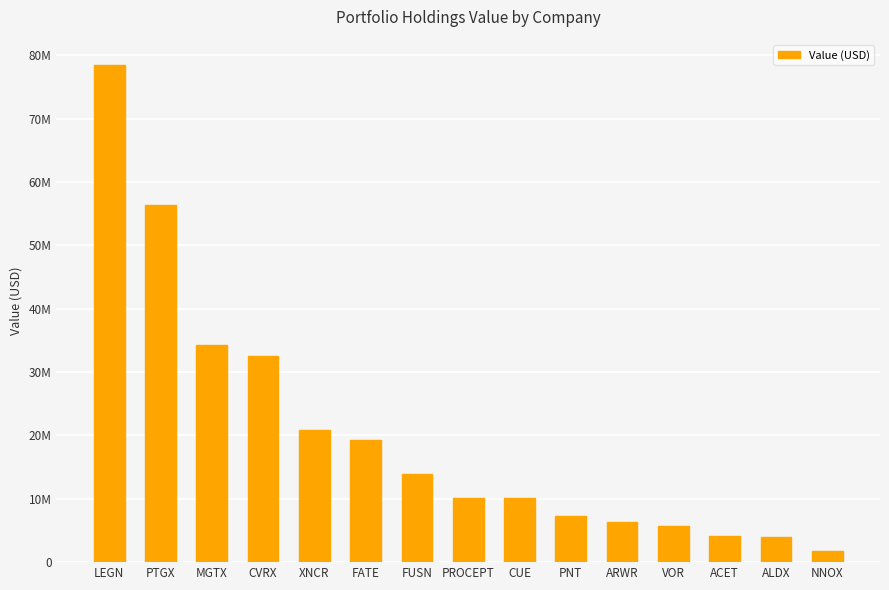

Which category has the highest value across all series?

LEGN